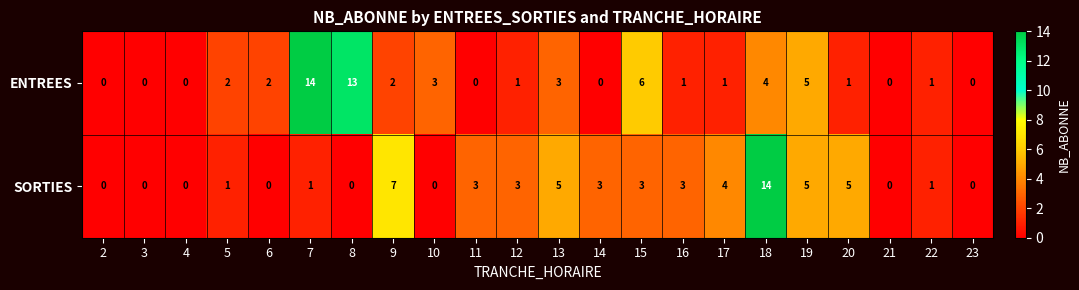

What is the average value of the ENTREES series?

3